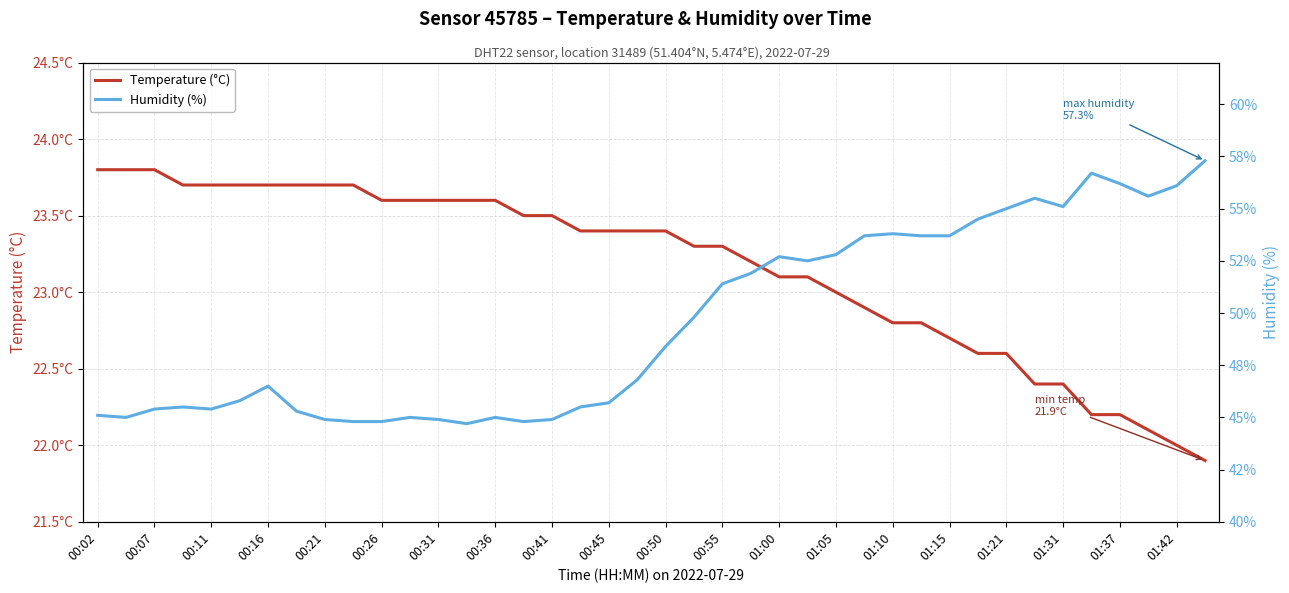

Which series has the widest spread of values?

Humidity (%)